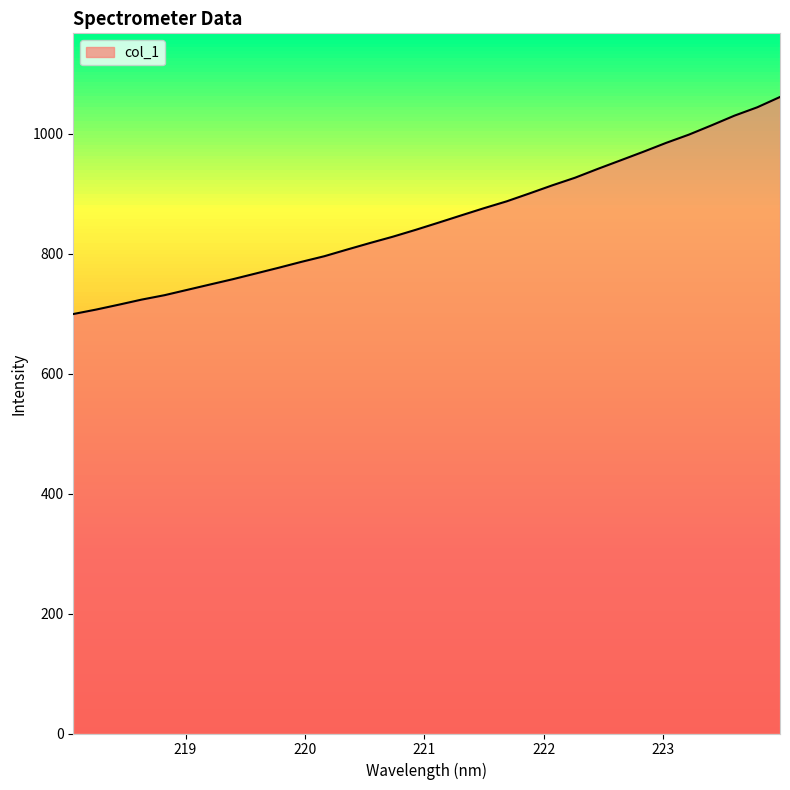

How many values are below 851?

16